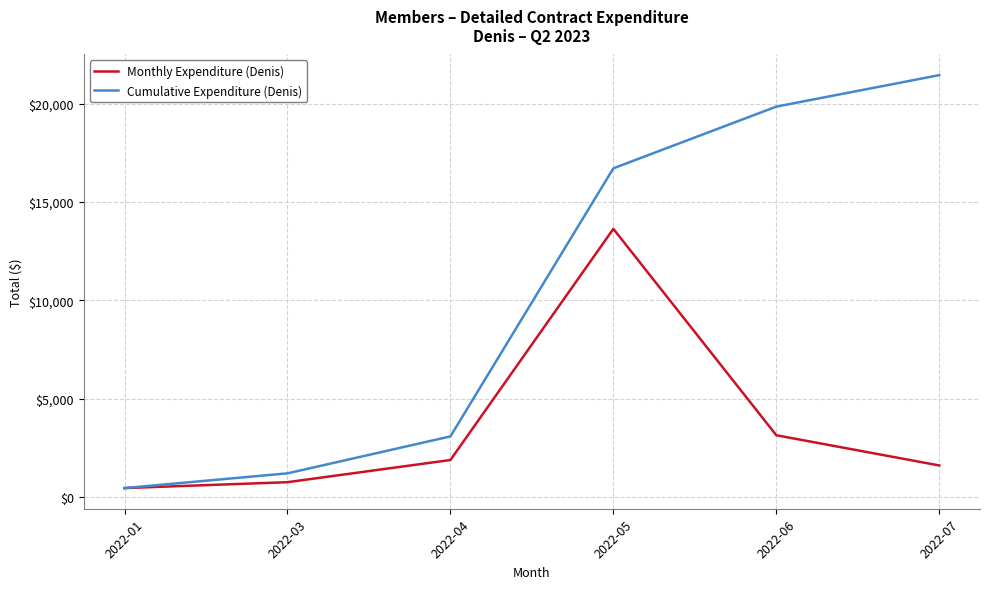

Which series has the largest total across all categories?

Cumulative Expenditure (Denis)